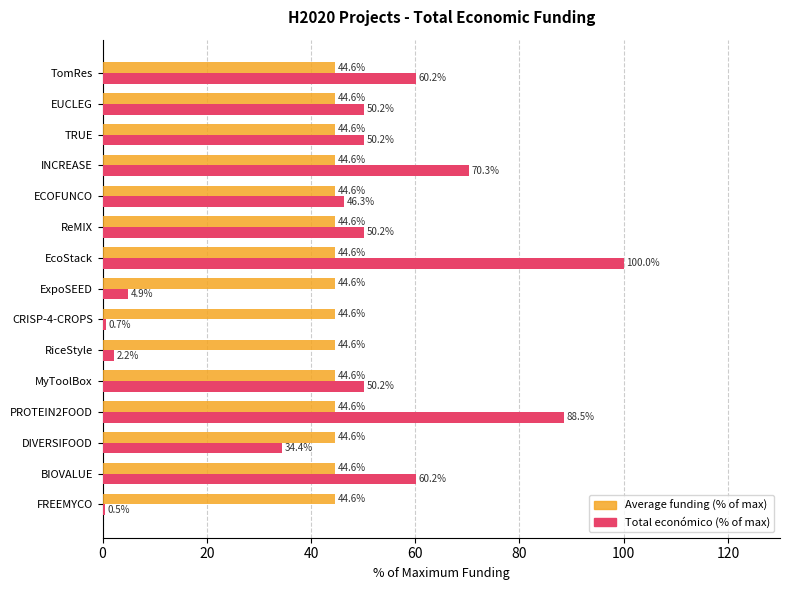

What value does the Average funding (% of max) series have at CRISP-4-CROPS?

44.6